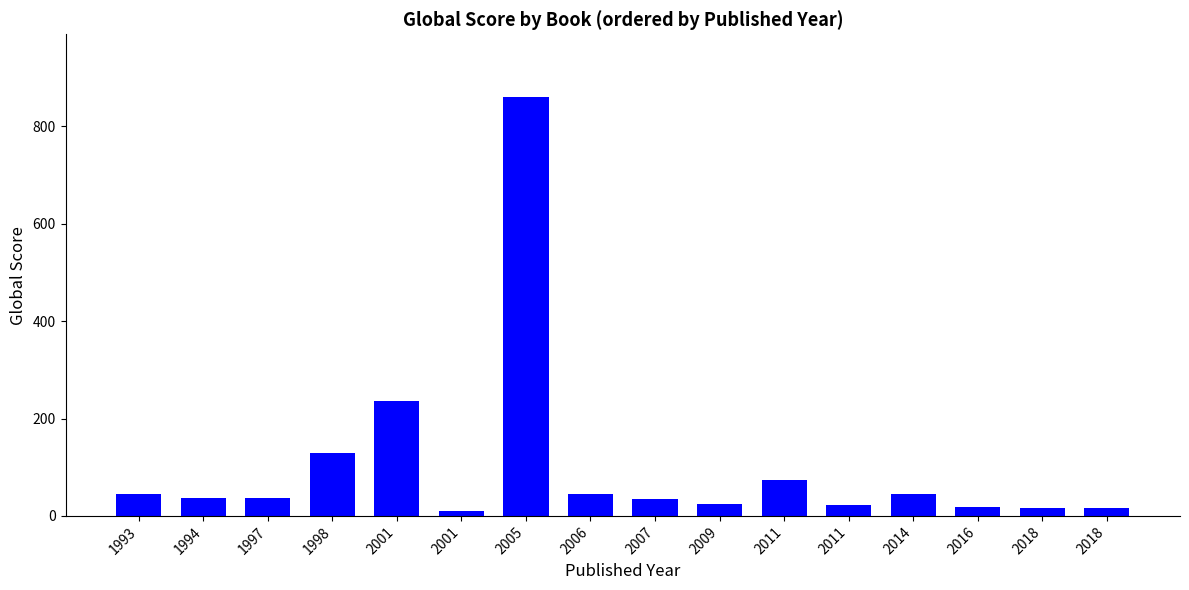

What is the average value?

103